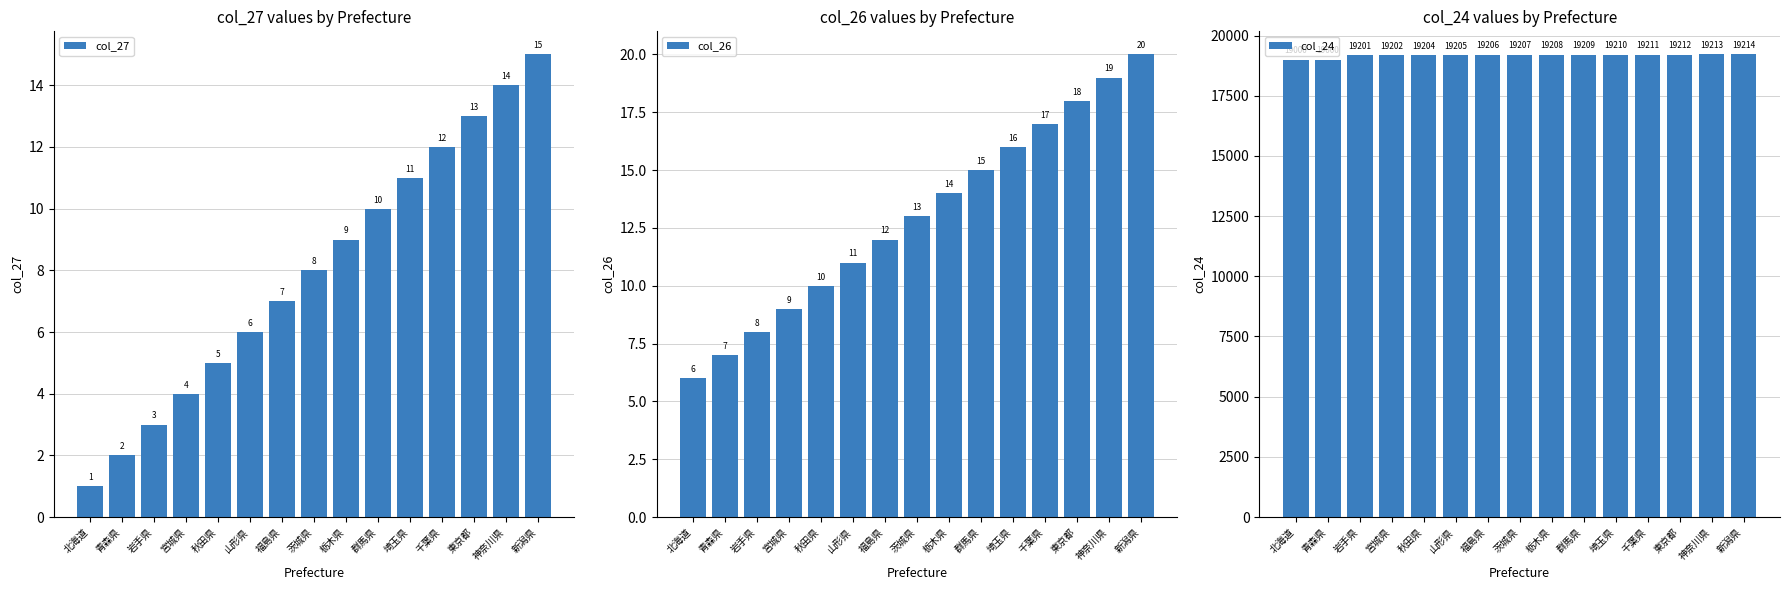

True or false: col_27 has a value of 15 at 新潟県.

True